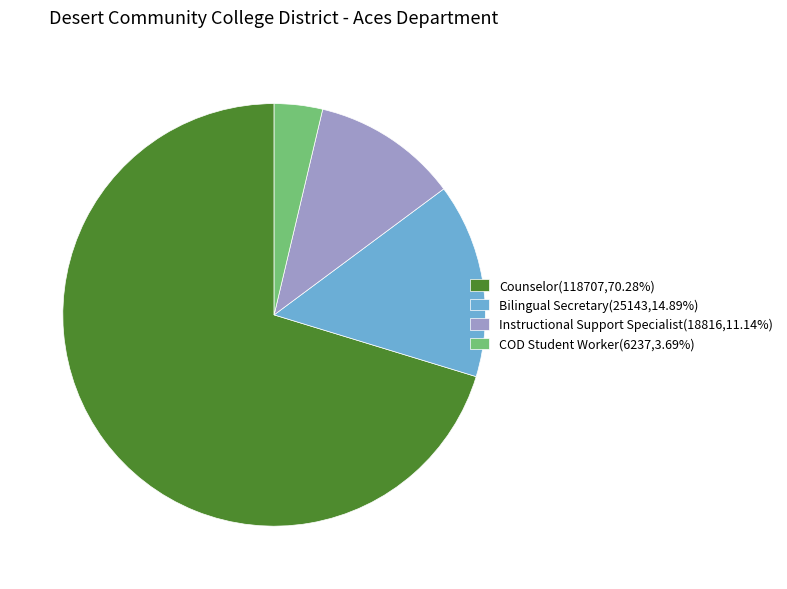

Which category has the smallest portion of the pie?

COD Student Worker